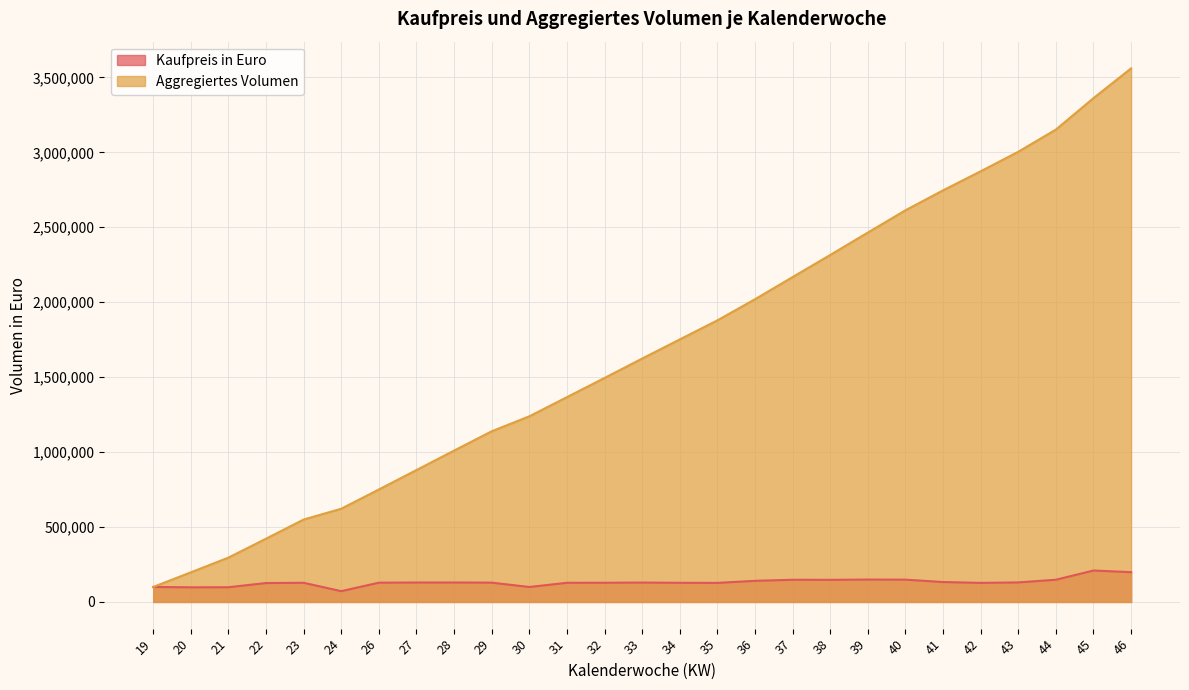

True or false: Aggregiertes Volumen has more than 2 interior local peaks.

False